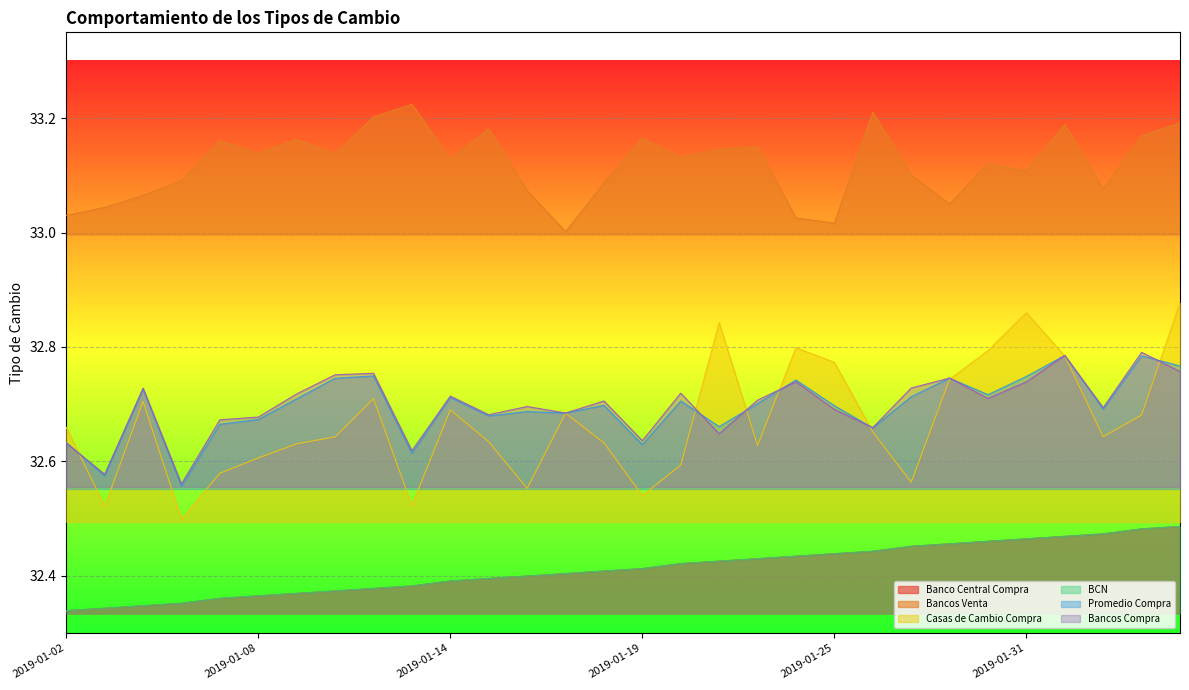

Reading left to right, transcribe all the data shown in this chart.

Banco Central Compra: 32.3	32.3	32.3	32.4	32.4	32.4	32.4	32.4	32.4	32.4	32.4	32.4	32.4	32.4	32.4	32.4	32.4	32.4	32.4	32.4	32.4	32.4	32.5	32.5	32.5	32.5	32.5	32.5	32.5	32.5
Bancos Venta: 33.0	33.0	33.1	33.1	33.2	33.1	33.2	33.1	33.2	33.2	33.1	33.2	33.1	33.0	33.1	33.2	33.1	33.1	33.2	33.0	33.0	33.2	33.1	33.1	33.1	33.1	33.2	33.1	33.2	33.2
Casas de Cambio Compra: 32.7	32.5	32.7	32.5	32.6	32.6	32.6	32.6	32.7	32.5	32.7	32.6	32.6	32.7	32.6	32.5	32.6	32.8	32.6	32.8	32.8	32.7	32.6	32.7	32.8	32.9	32.8	32.6	32.7	32.9
BCN: 32.3	32.3	32.3	32.4	32.4	32.4	32.4	32.4	32.4	32.4	32.4	32.4	32.4	32.4	32.4	32.4	32.4	32.4	32.4	32.4	32.4	32.4	32.5	32.5	32.5	32.5	32.5	32.5	32.5	32.5
Promedio Compra: 32.6	32.6	32.7	32.6	32.7	32.7	32.7	32.7	32.7	32.6	32.7	32.7	32.7	32.7	32.7	32.6	32.7	32.7	32.7	32.7	32.7	32.7	32.7	32.7	32.7	32.7	32.8	32.7	32.8	32.8
Bancos Compra: 32.6	32.6	32.7	32.6	32.7	32.7	32.7	32.8	32.8	32.6	32.7	32.7	32.7	32.7	32.7	32.6	32.7	32.6	32.7	32.7	32.7	32.7	32.7	32.7	32.7	32.7	32.8	32.7	32.8	32.8